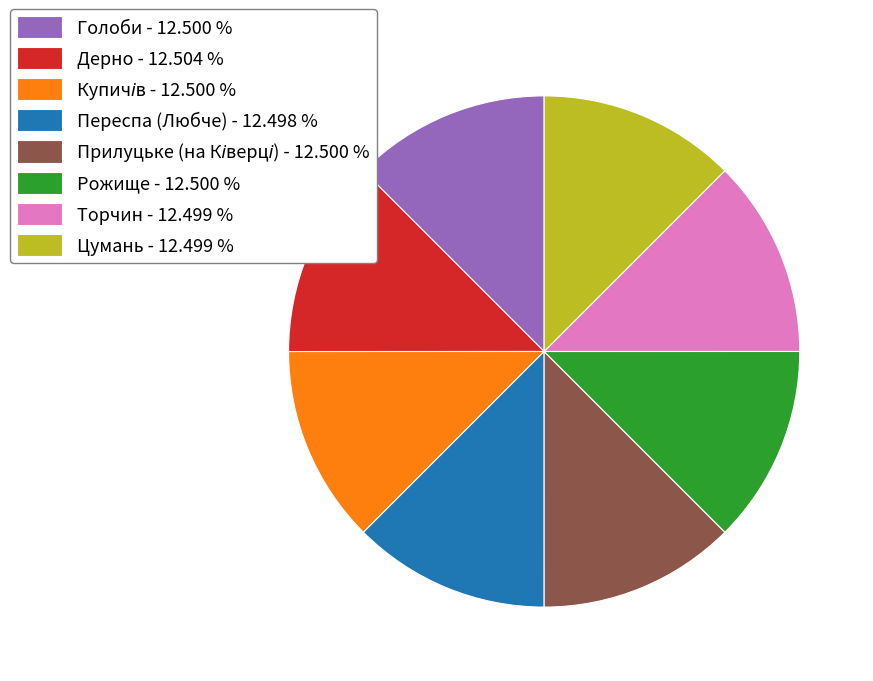

Count the number of slices in the pie.

8